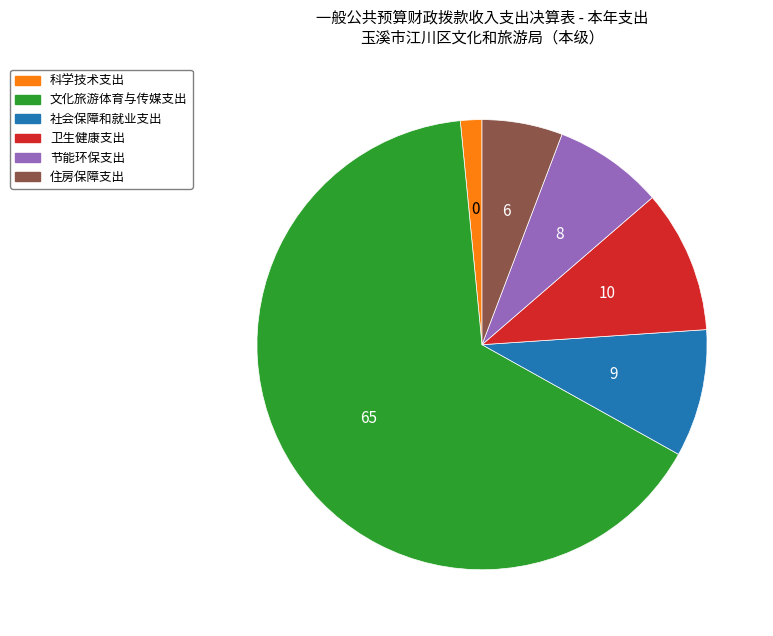

Do 科学技术支出 and 卫生健康支出 together represent more than half of the pie?

No